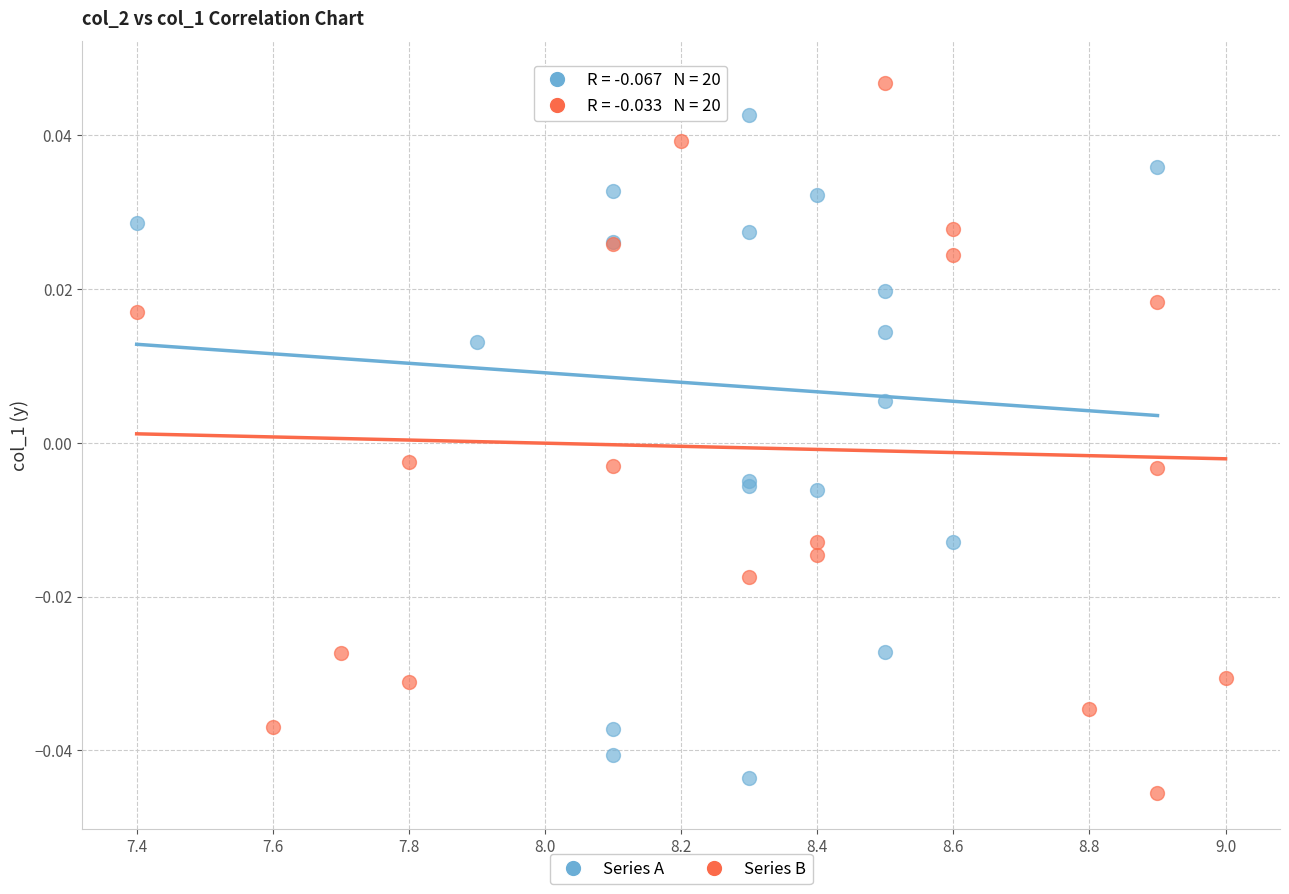

Which series contains the lowest Y value?

Series B